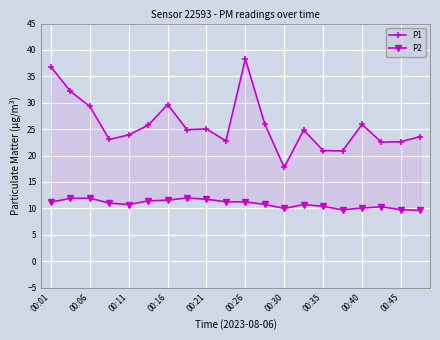

At 19, list the series in order from smallest to largest.

P2, P1